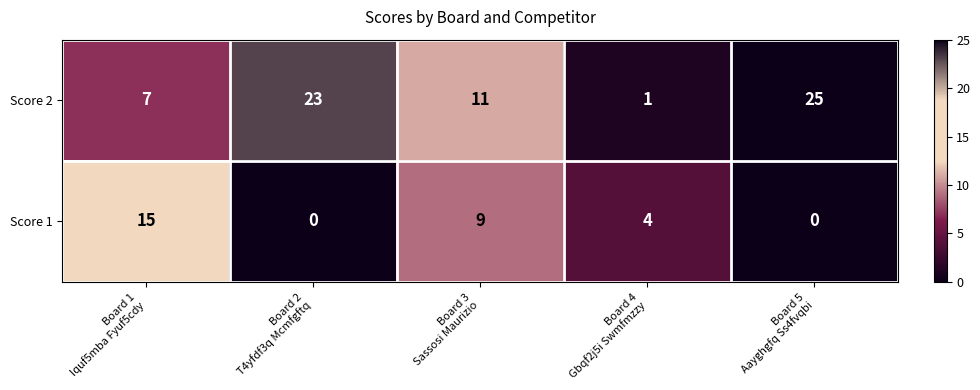

Which series has the widest spread of values?

Score 2